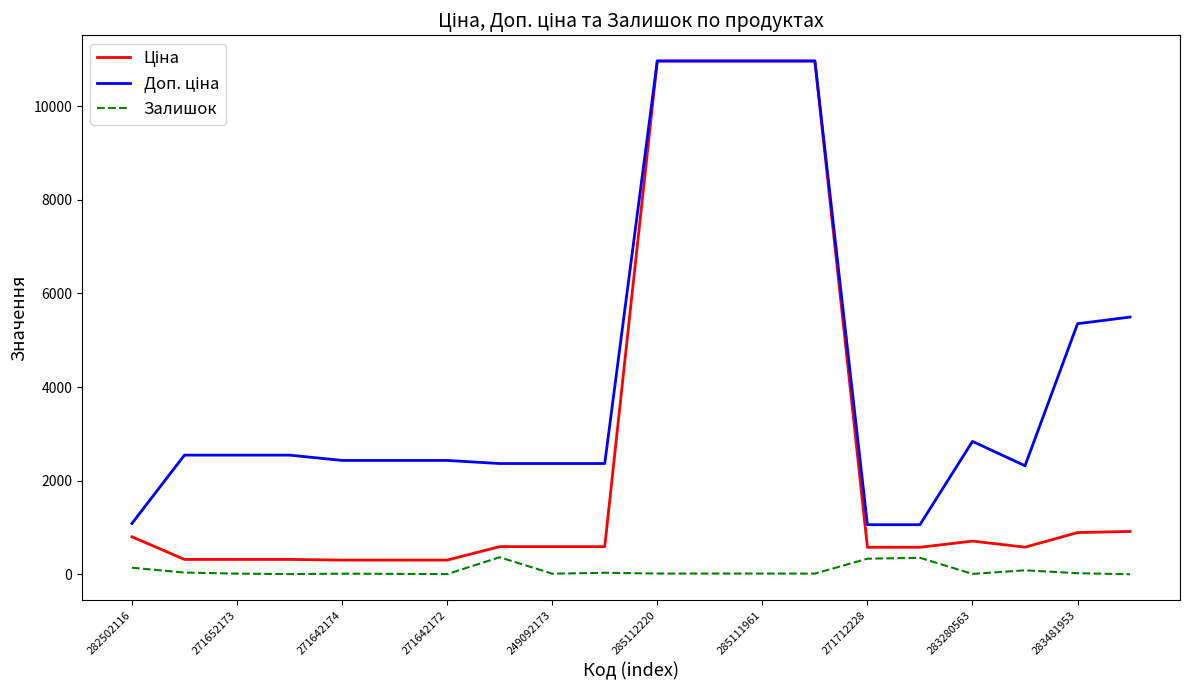

What is the maximum value for Залишок?

365.0